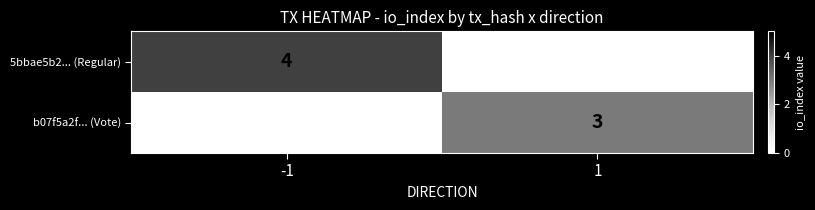

Count the number of data series in this chart.

2